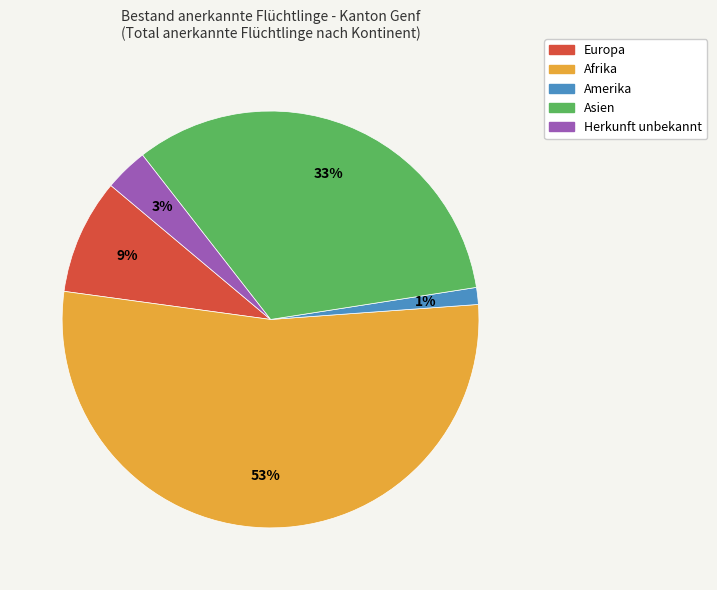

Is it true that Herkunft unbekannt is 3% of the pie?

True